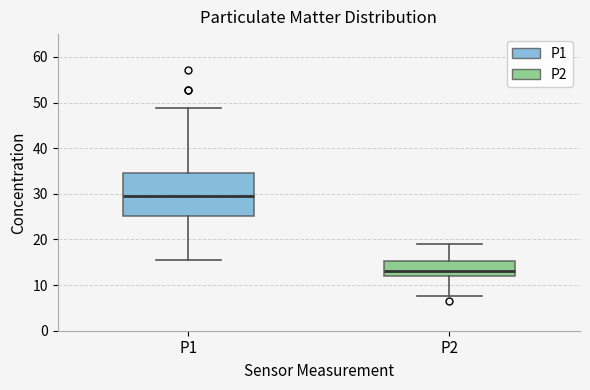

Reading left to right, transcribe this box plot: for each box, give where its median line is, the range the box spans, and where its two whiskers end, as read against the y-axis. The values are not printed on the chart, so give them approximately, as read against the axis.

P1: median 30, box 25 to 35, whiskers 16 to 49
P2: median 13, box 12 to 15, whiskers 8 to 19